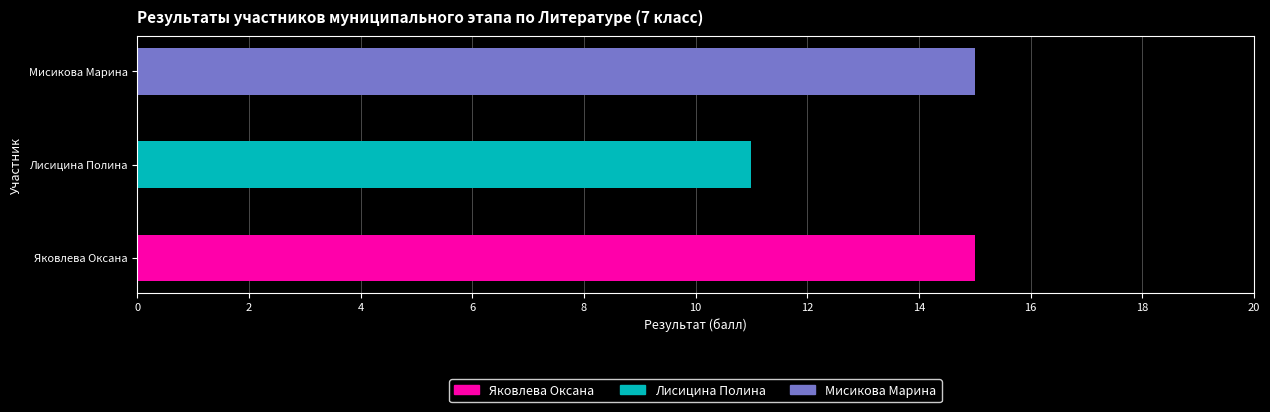

Is it true that Numbers equals 5 at Мисикова Марина?

False